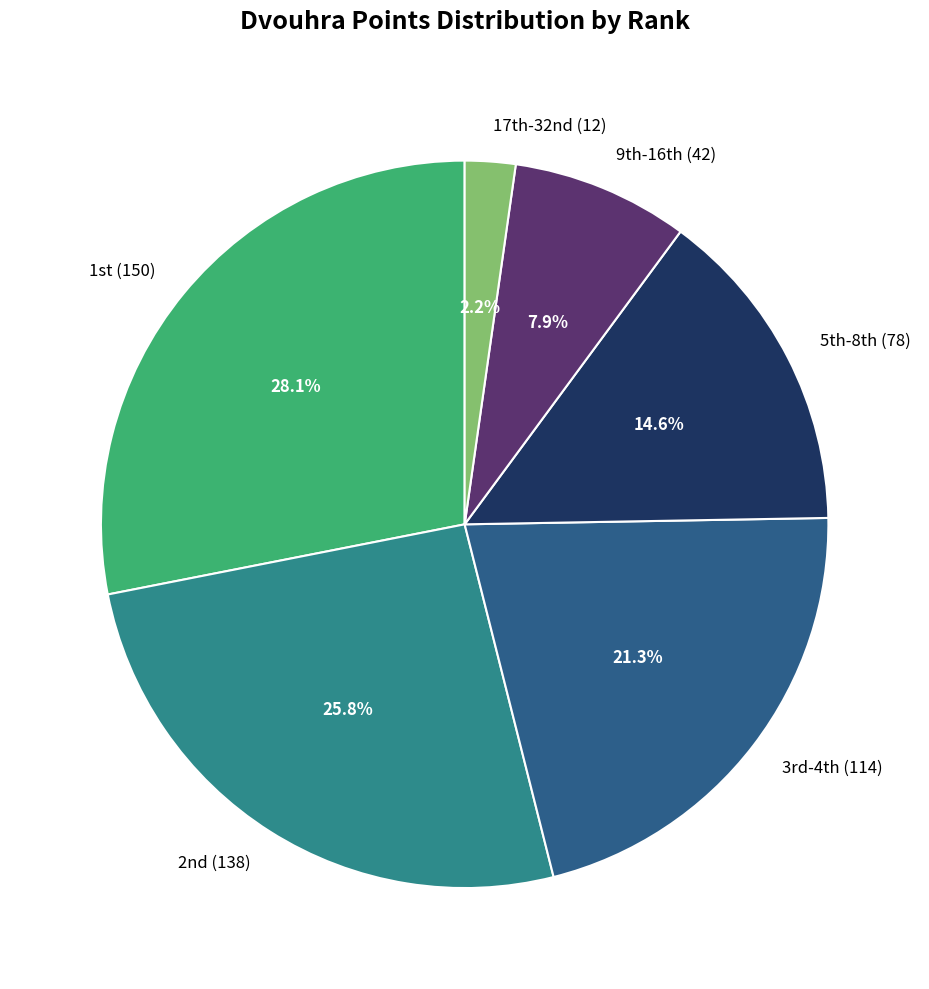

What is the smallest slice in the pie chart?

17th-32nd (12)